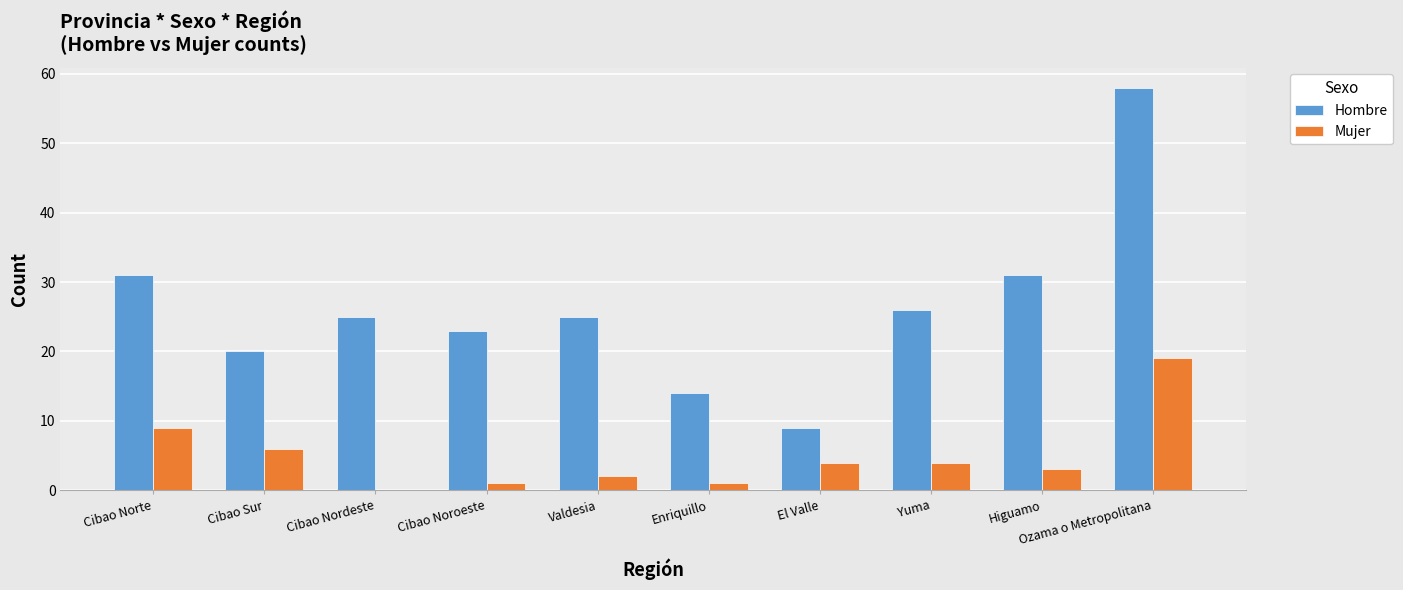

Reading left to right, transcribe all the data shown in this chart.

Hombre: Cibao Norte=31	Cibao Sur=20	Cibao Nordeste=25	Cibao Noroeste=23	Valdesia=25	Enriquillo=14	El Valle=9	Yuma=26	Higuamo=31	Ozama o Metropolitana=58
Mujer: Cibao Norte=9	Cibao Sur=6	Cibao Nordeste=0	Cibao Noroeste=1	Valdesia=2	Enriquillo=1	El Valle=4	Yuma=4	Higuamo=3	Ozama o Metropolitana=19